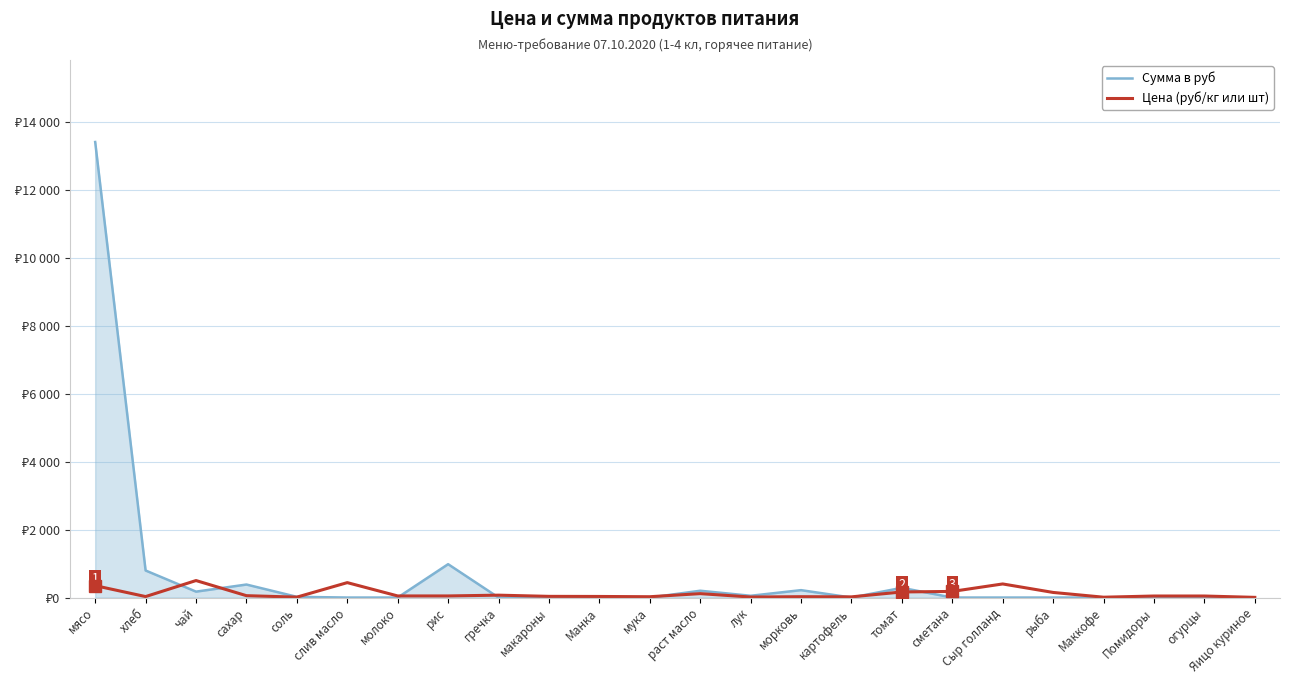

Is this an area chart (filled region under the line)?

Yes